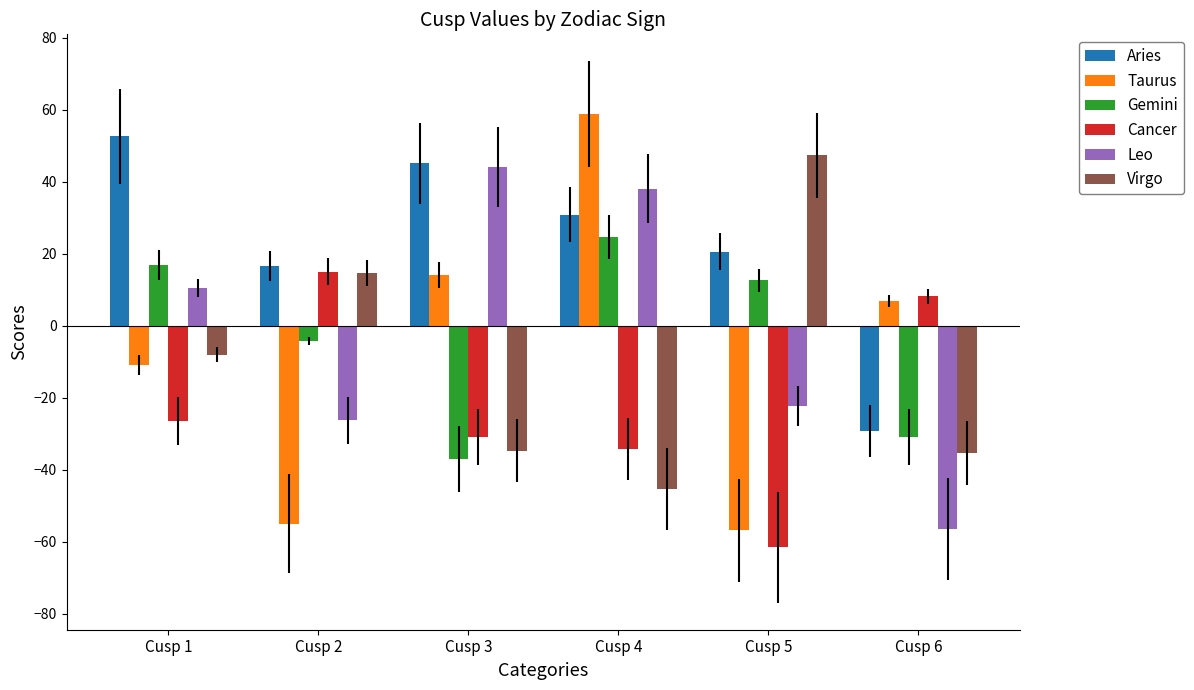

How many groups of bars are there?

6